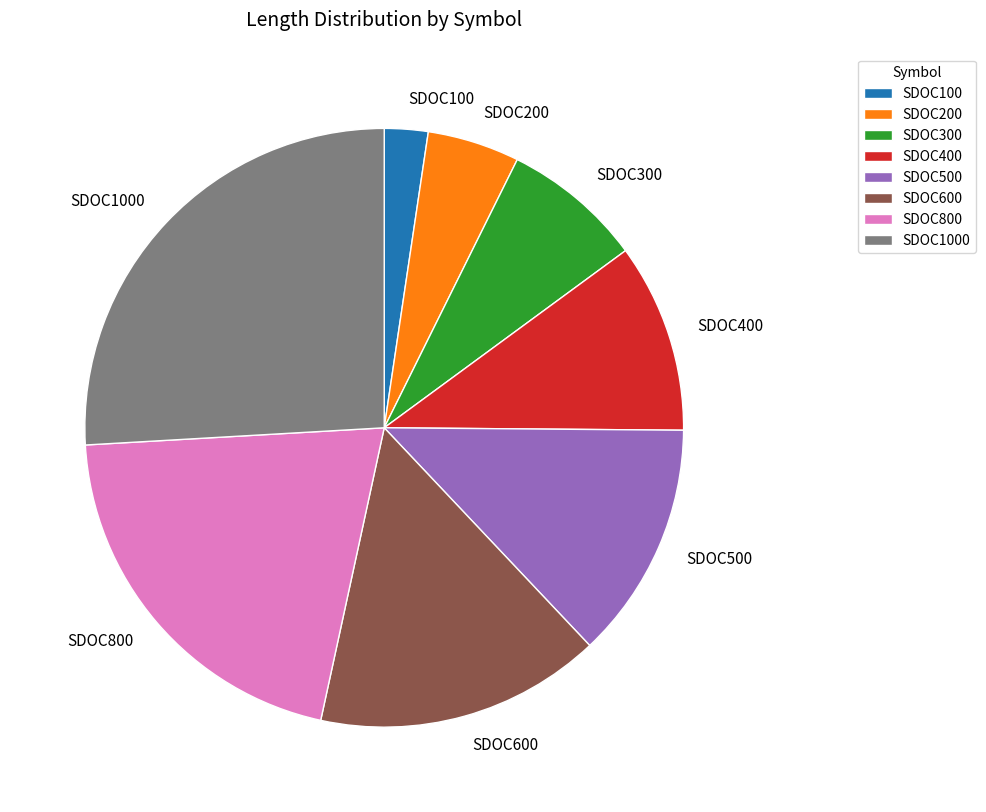

Is the sum of SDOC800 and SDOC600 greater than half?

No